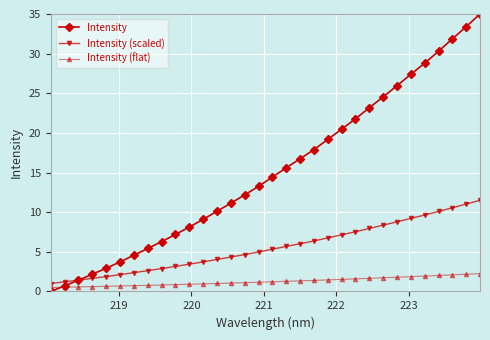

True or false: Intensity has more than 1 points higher than both neighbors.

False